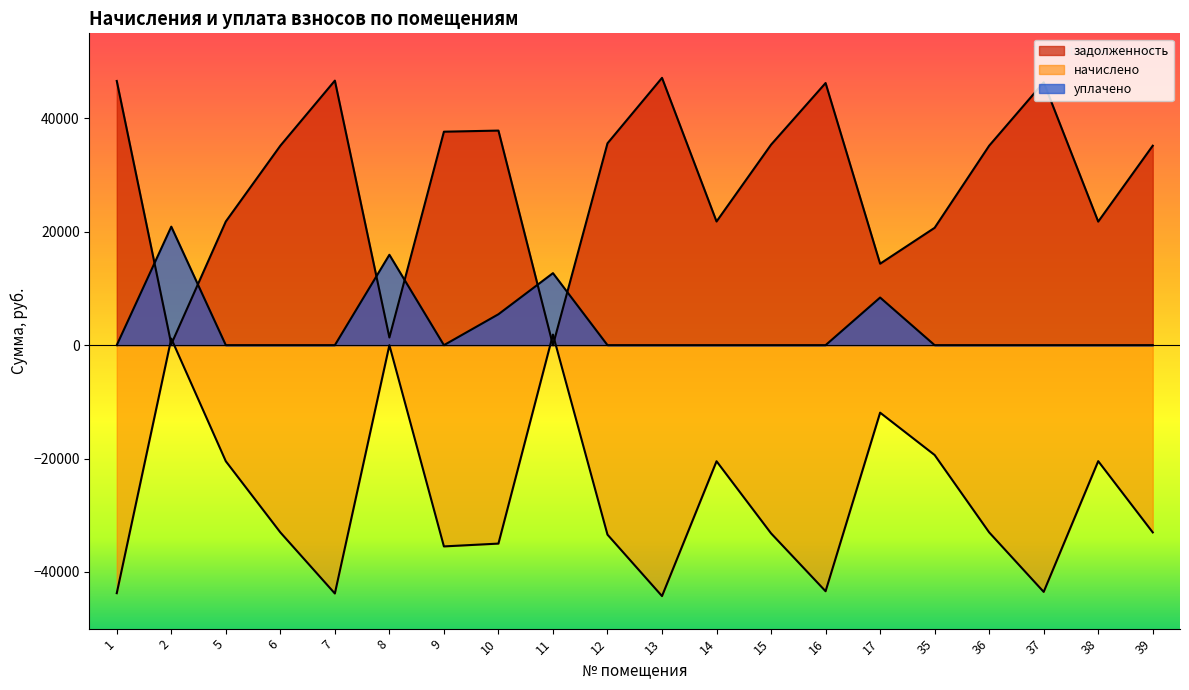

Reading left to right, transcribe all the data shown in this chart.

задолженность: 46600.0	170.4	21811.6	35177.9	46660.6	1350.4	37651.0	37845.8	0.0	35602.9	47146.6	21811.6	35360.0	46235.3	14363.0	20699.0	35177.9	46356.8	21791.5	35177.9
начислено: -43746.7	1161.4	-20476.1	-33024.0	-43803.6	0.0	-35497.2	-35000.0	1865.0	-33423.0	-44259.8	-20476.1	-33195.0	-43404.4	-11905.7	-19374.7	-33024.0	-43518.5	-20459.8	-33024.0
уплачено: 0.0	20900.0	0.0	0.0	0.0	15940.1	0.0	5452.9	12700.0	0.0	0.0	0.0	0.0	0.0	8399.0	0.0	0.0	0.0	0.0	0.0